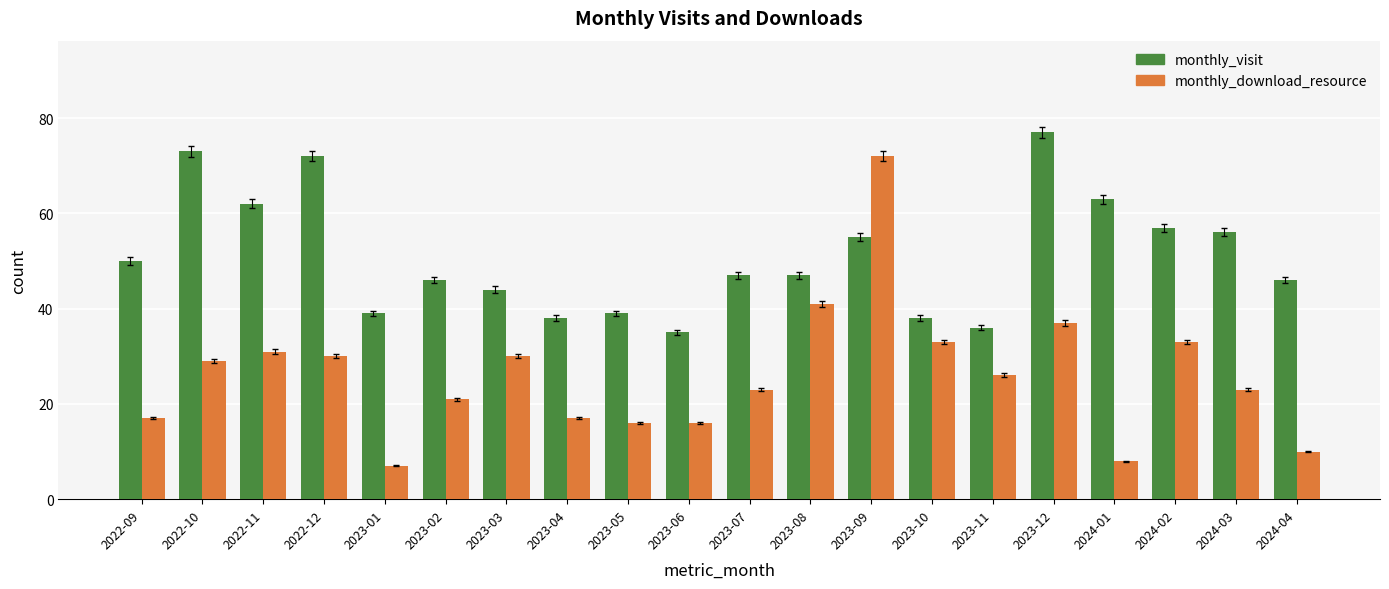

What is the minimum value for monthly_download_resource?

7